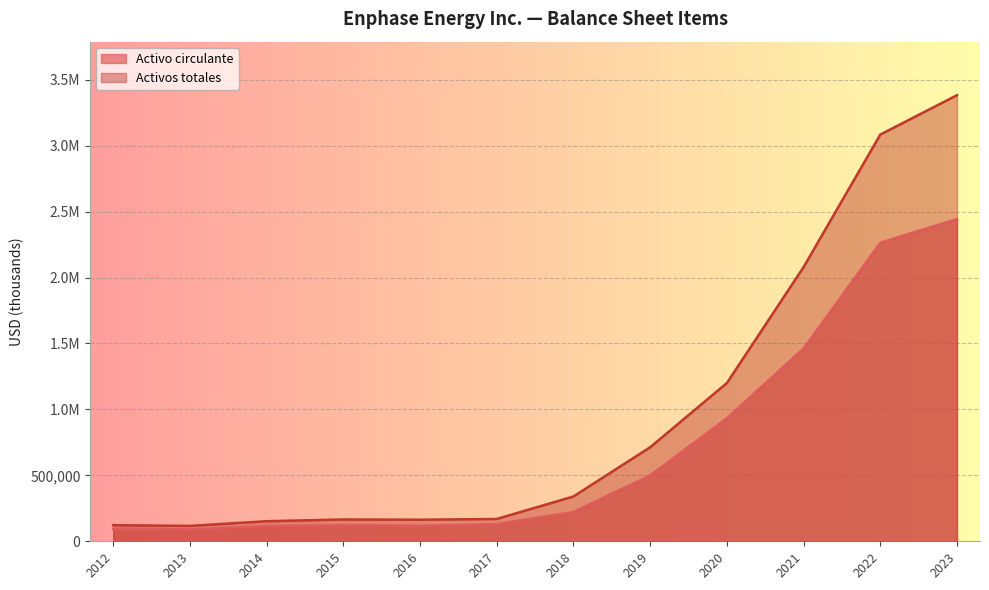

Which has a higher value, 2012 or 2018?

2018